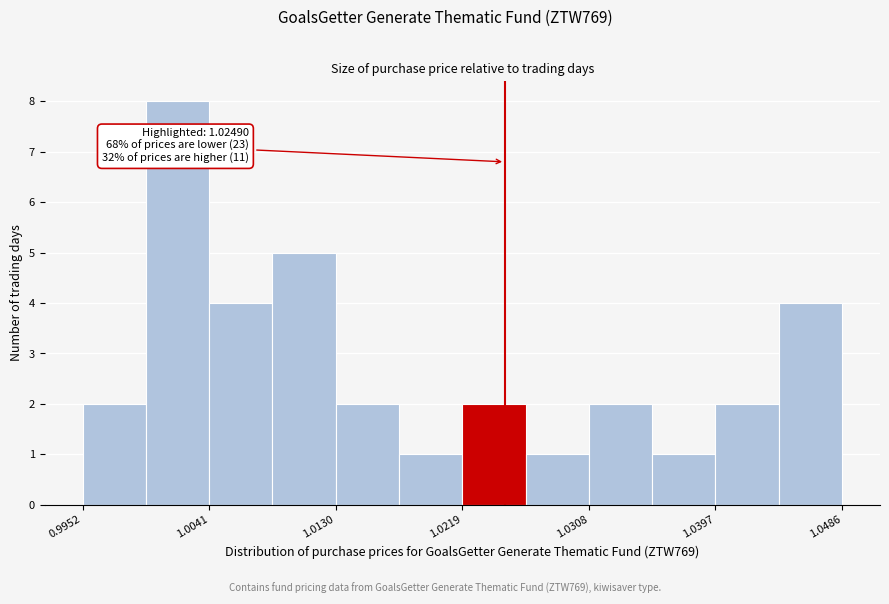

Over which range of the x-axis is the bar tallest?

1.000 to 1.004